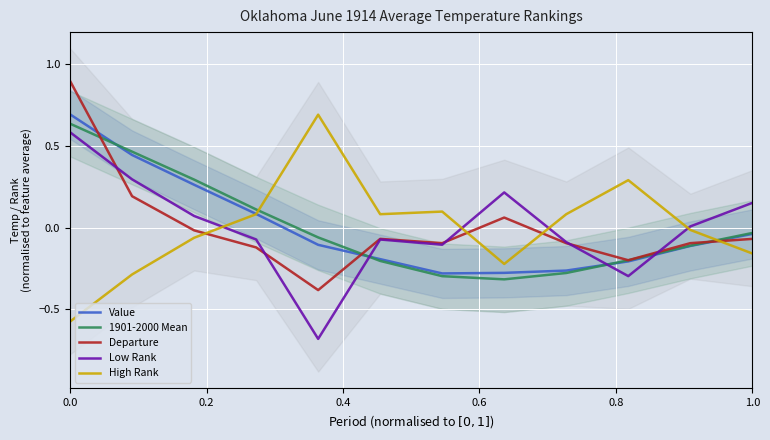

What is the value of the Departure point at the 11th from the left?

-0.1